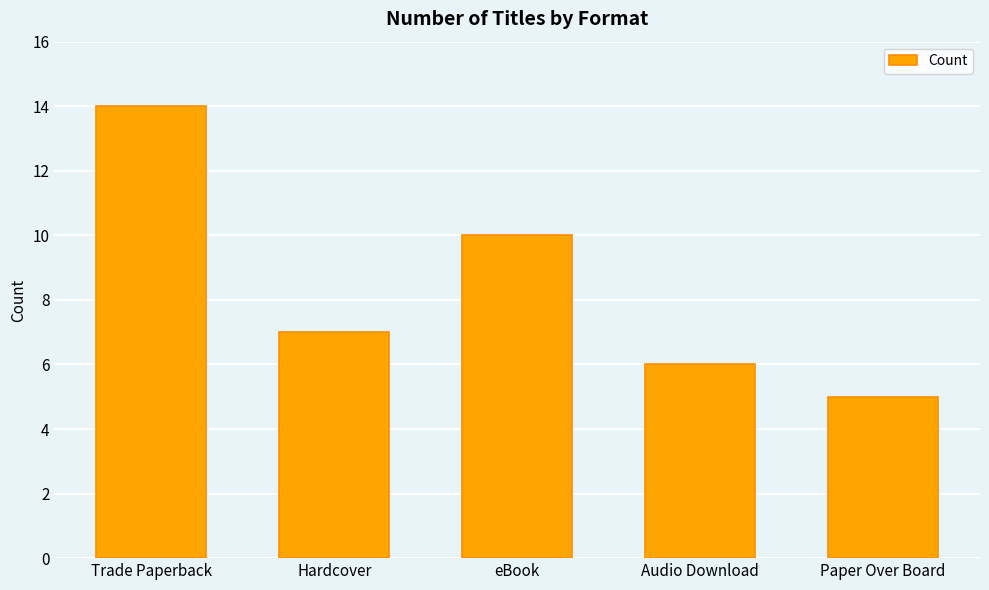

How many values are between 6 and 10?

3